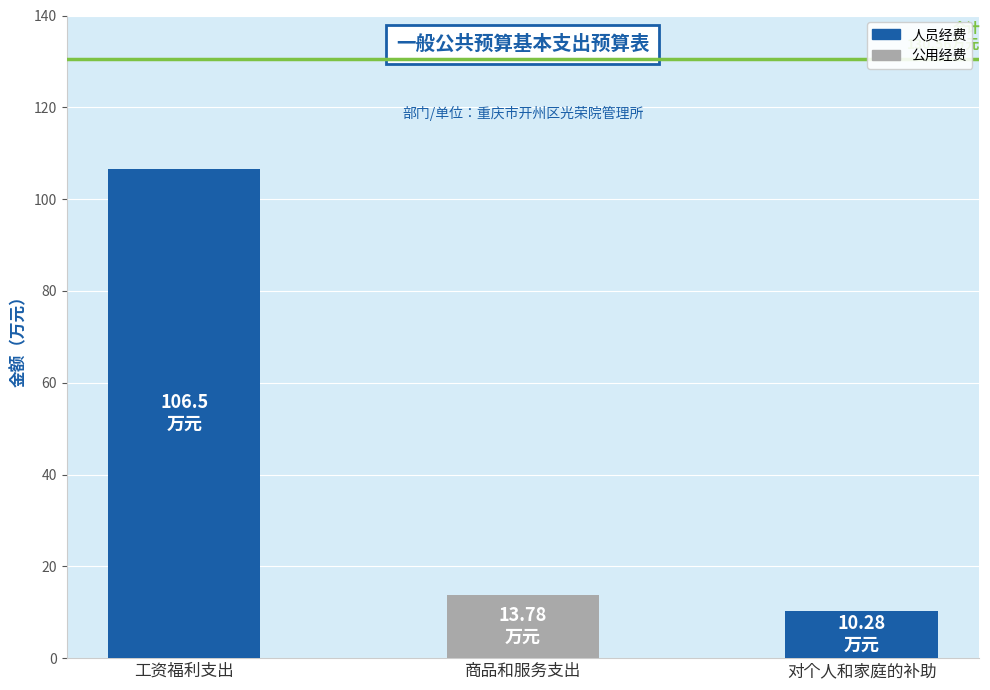

What is the greatest value displayed?

106.5